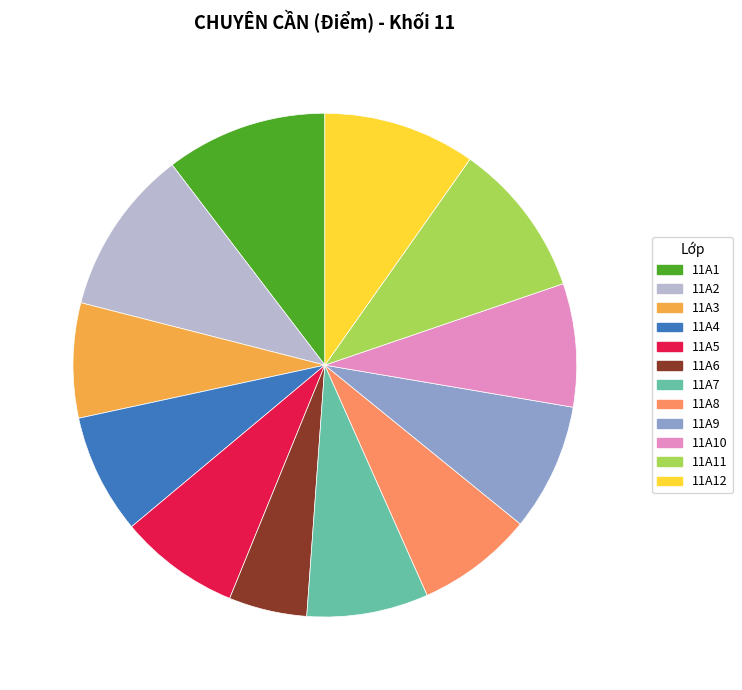

The 11A8 slice represents 22% of the pie. True or false?

False